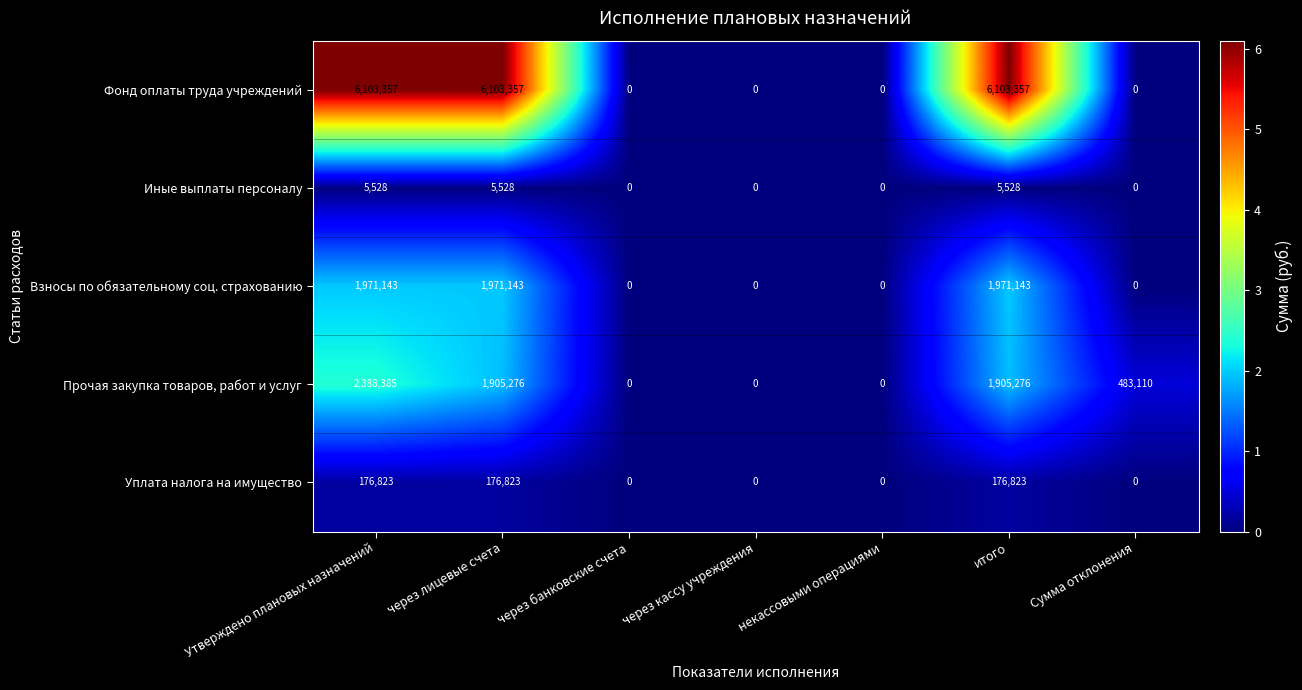

At which category is the sum across all series the highest?

Утверждено плановых назначений